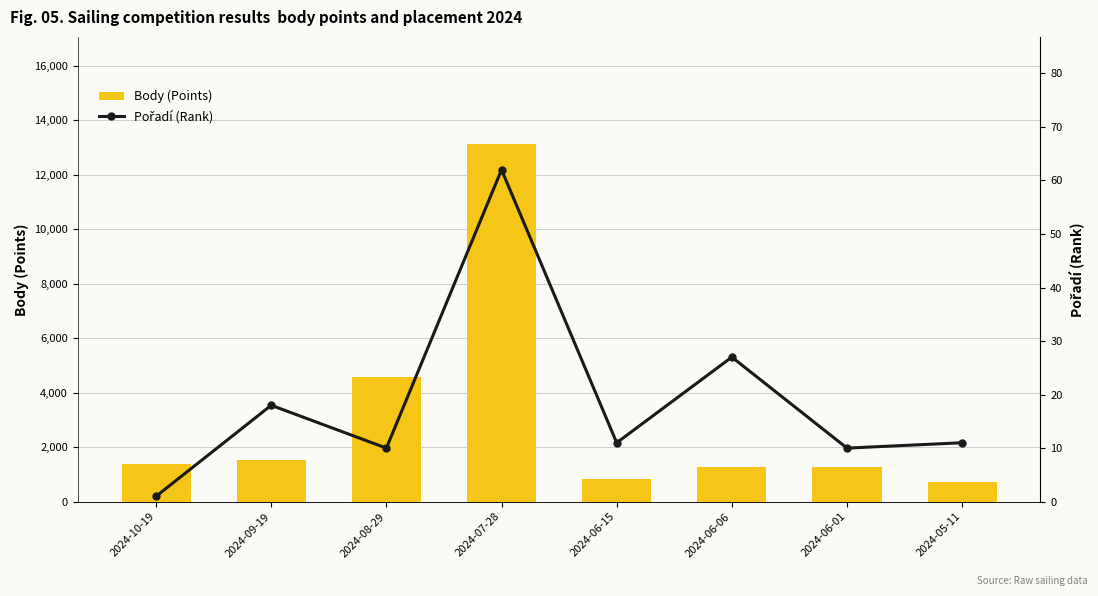

Which series changed the most between 2024-07-28 and 2024-06-15?

Body (Points)